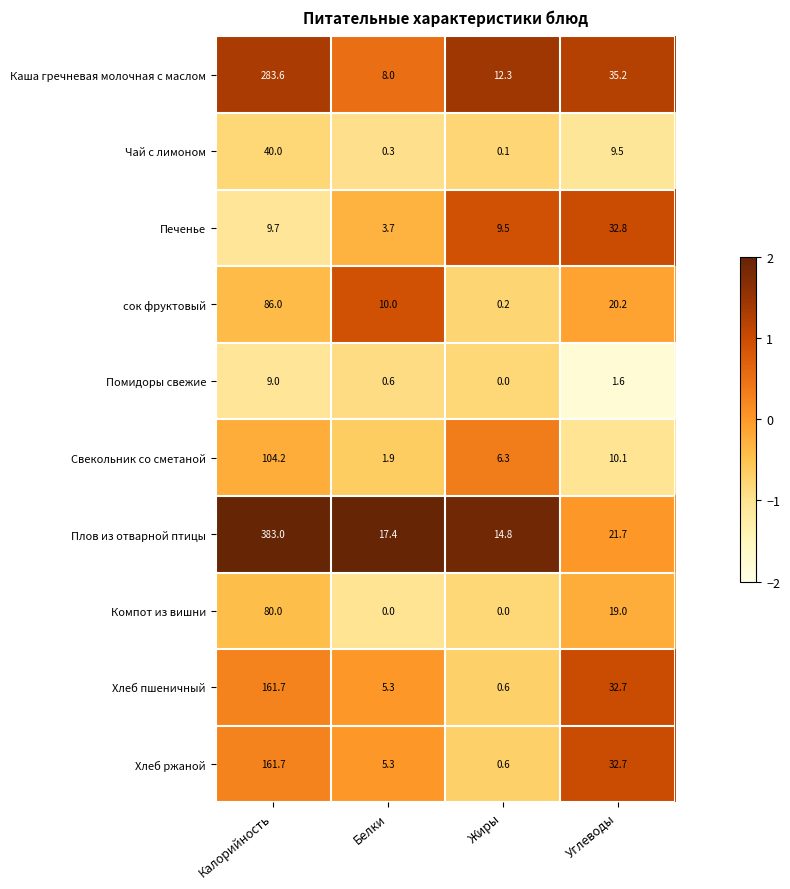

At which category is the sum across all series the highest?

Калорийность